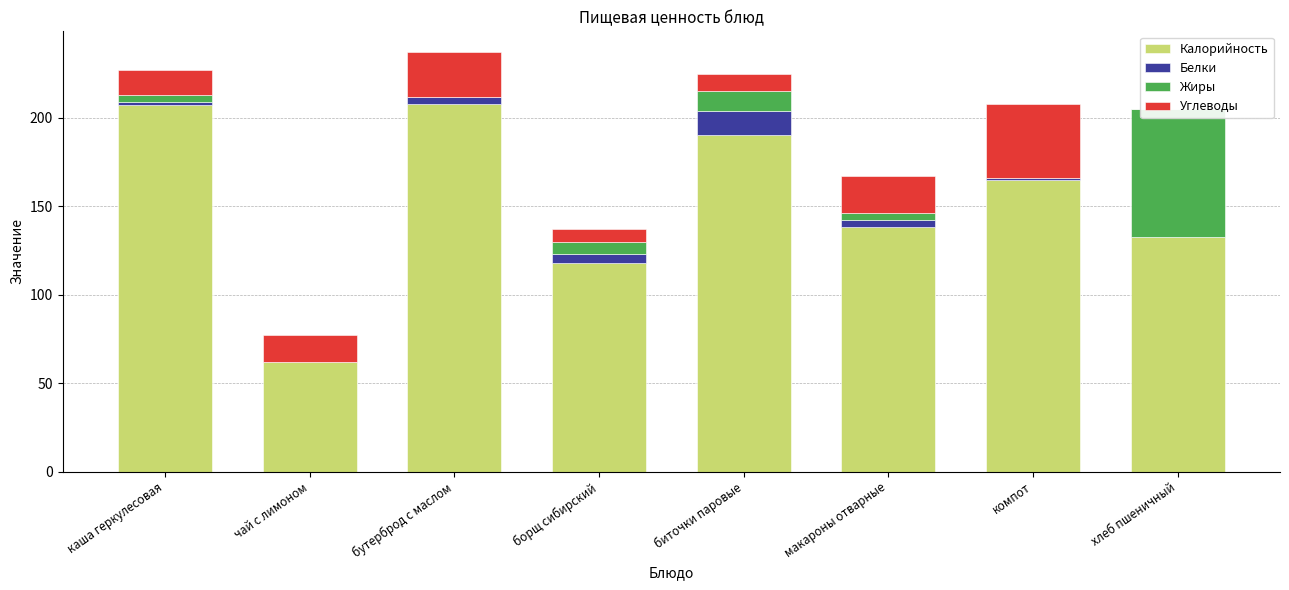

Are the bars horizontal?

No